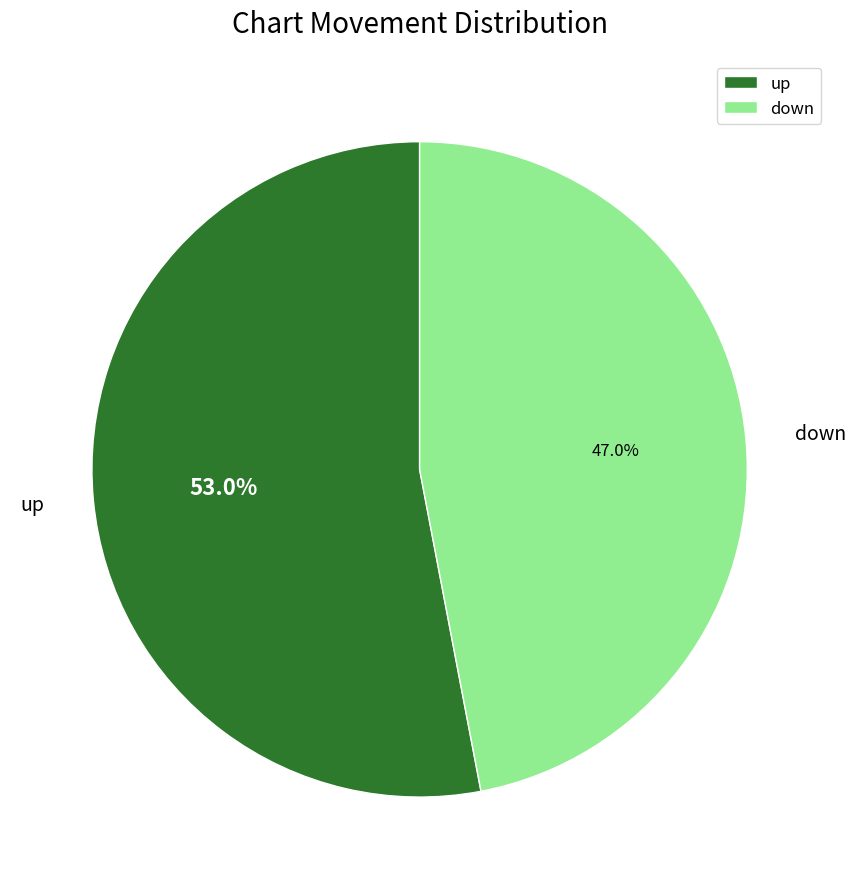

True or false: down accounts for 34% of the total.

False